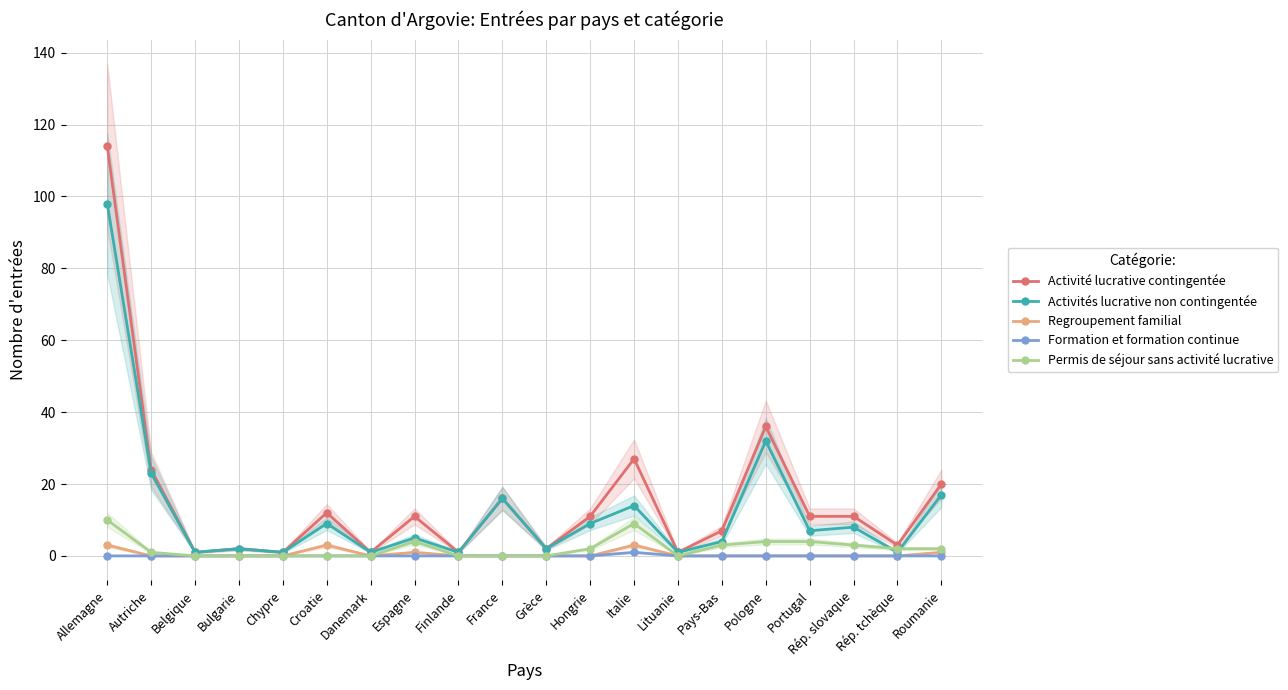

Does the chart display data point markers on the line(s)?

Yes